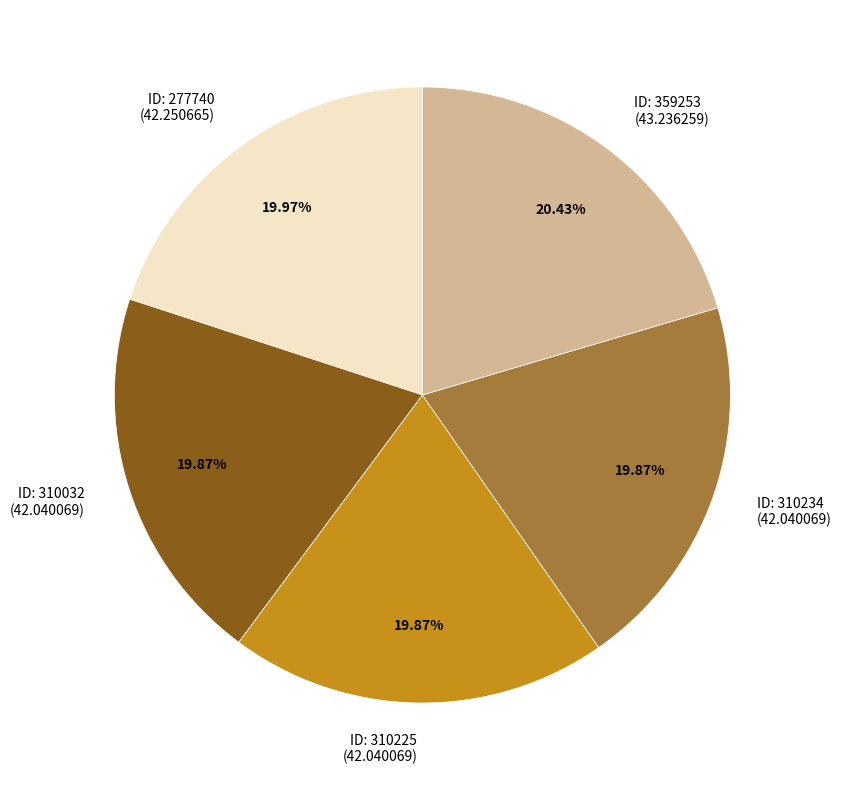

Approximately how many times larger is the value at ID: 277740 (42.250665) compared to ID: 310234 (42.040069)?

1.0